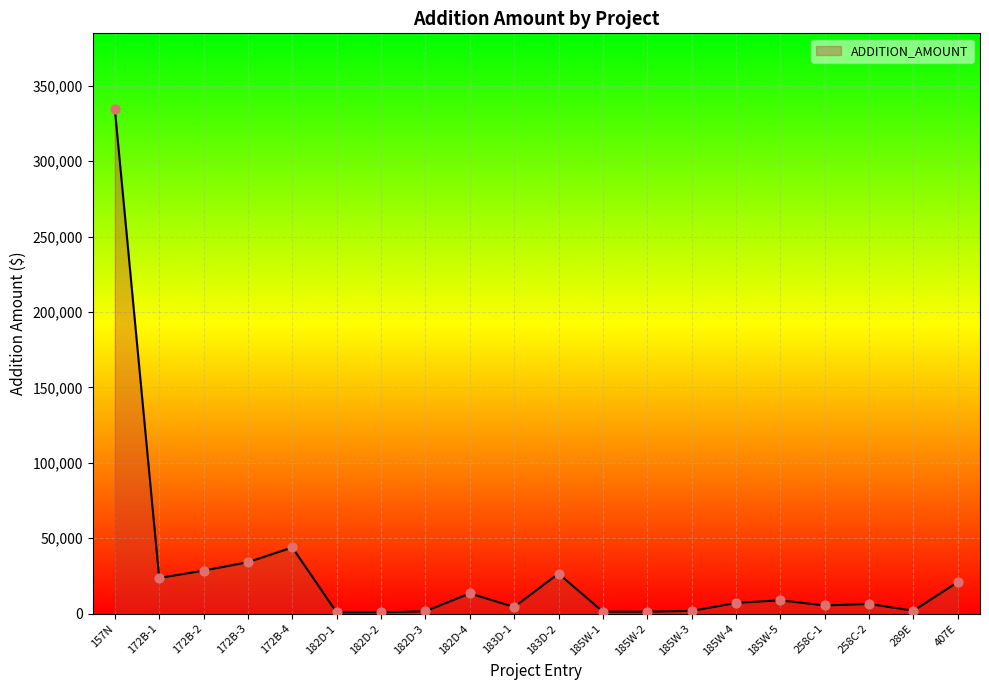

What is the ratio of the value at 289E to the value at 407E?

0.1